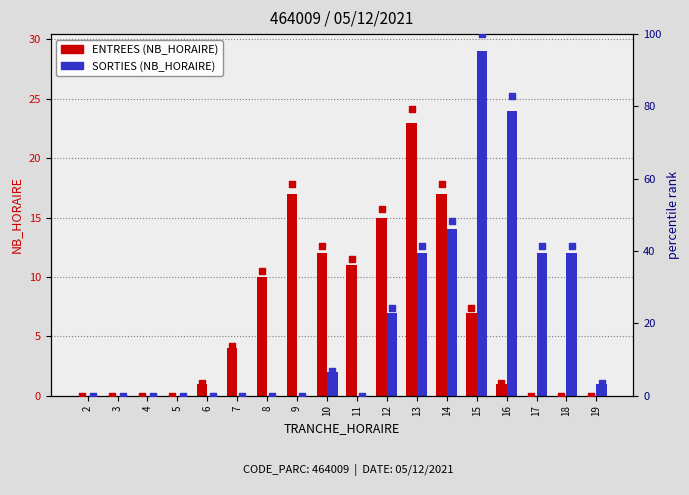

Which series contains the highest Y value?

SORTIES pct